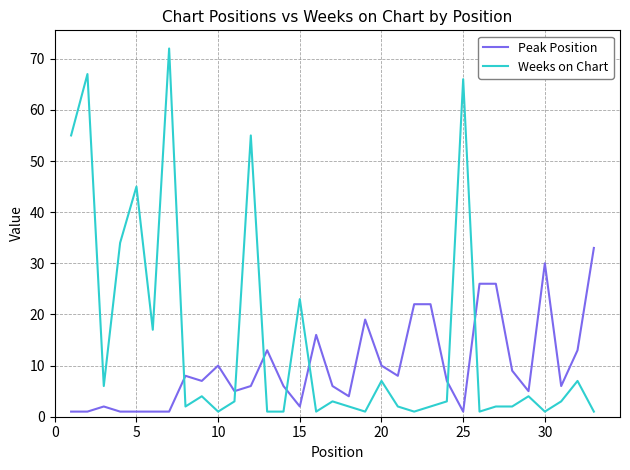

Which series ends up on top after the final intersection of Weeks on Chart and Peak Position?

Peak Position